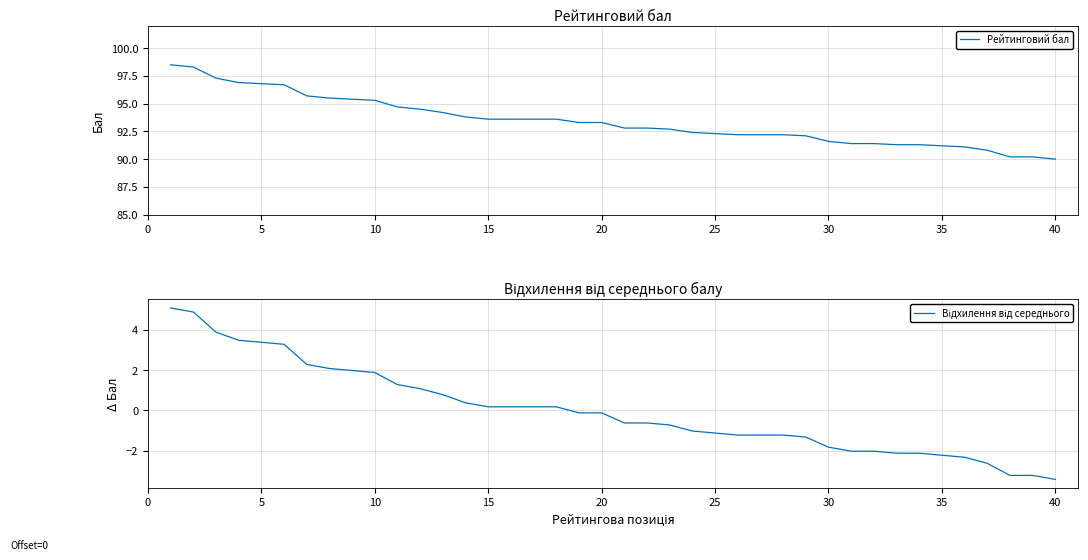

True or false: Відхилення від середнього and Рейтинговий бал cross at least once.

False